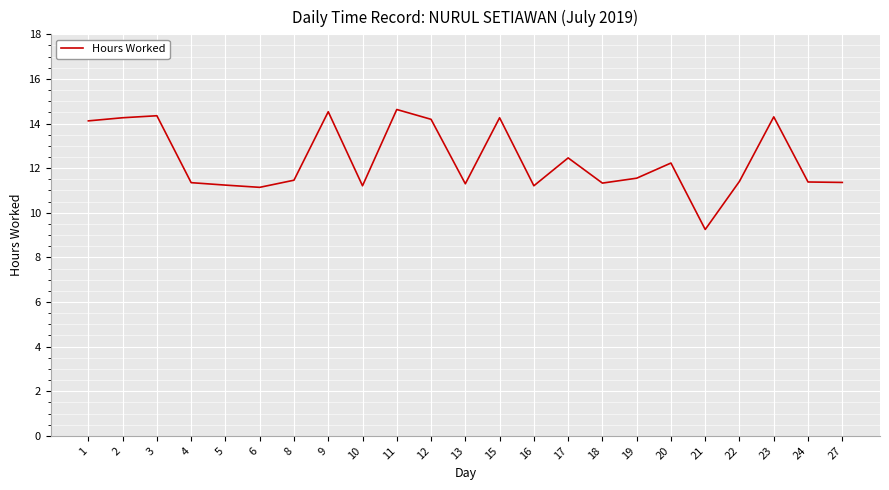

What is the difference between the values at 22 and 20?

0.8